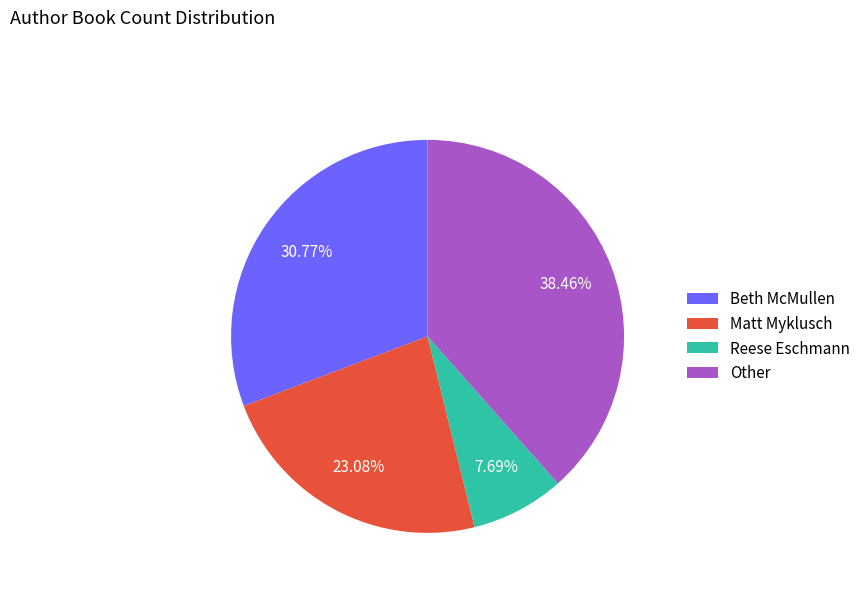

How many slices are in this pie chart?

4